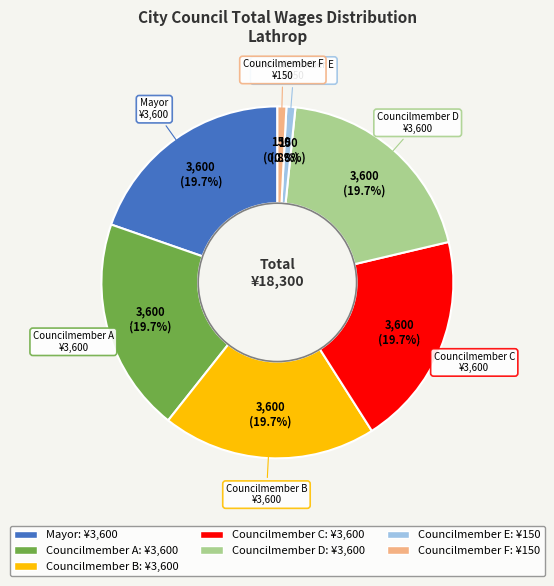

Does any single category account for the majority?

No